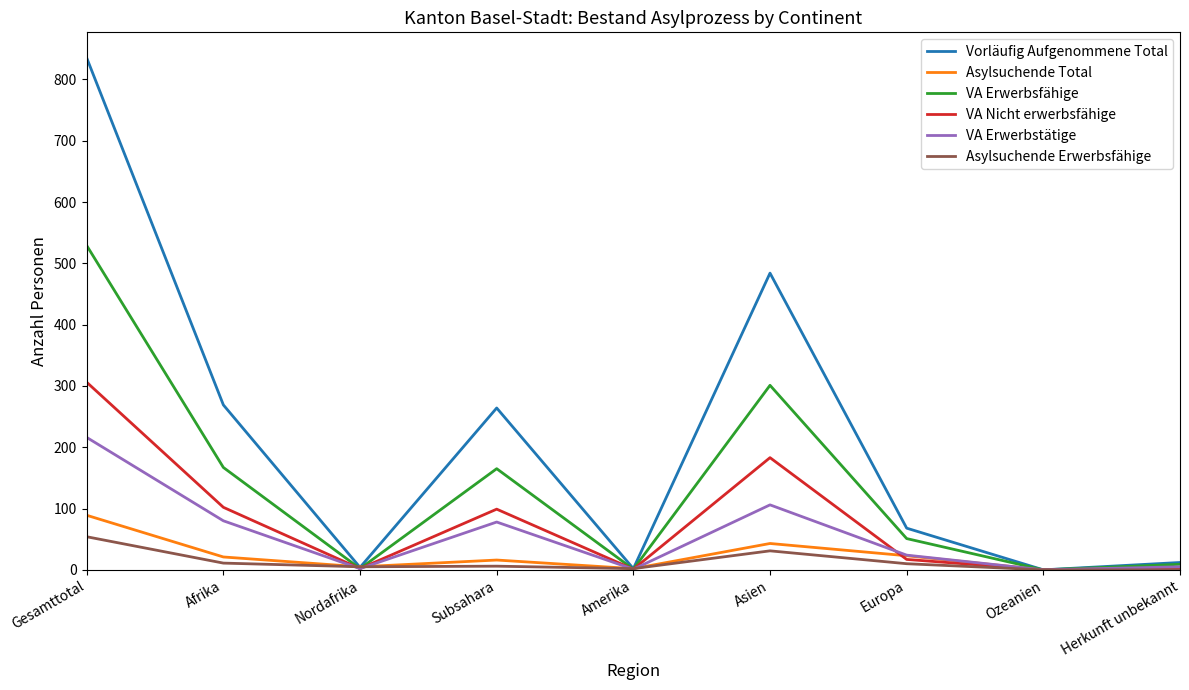

Does the chart have visible grid lines?

No